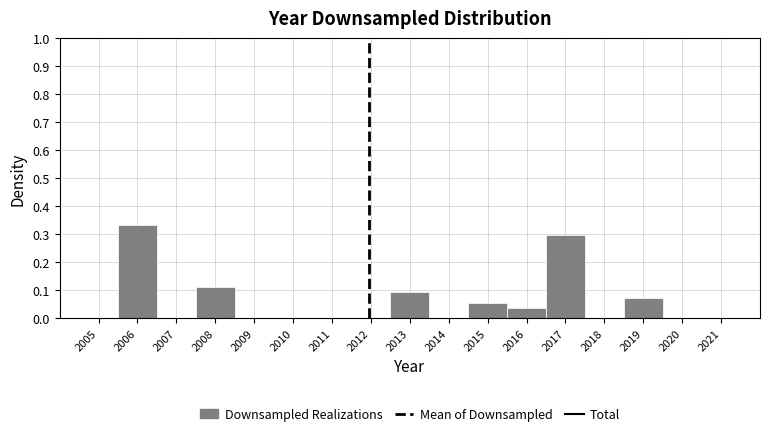

Reading left to right, transcribe this chart: for each bar, give the range it covers on the x-axis and its height. The values are not printed on the chart, so give them approximately, as read against the axis.

2004.5 to 2005.5: 0
2005.5 to 2006.5: 0.33
2006.5 to 2007.5: 0
2007.5 to 2008.5: 0.11
2008.5 to 2009.5: 0
2009.5 to 2010.5: 0
2010.5 to 2011.5: 0
2011.5 to 2012.5: 0
2012.5 to 2013.5: 0.09
2013.5 to 2014.5: 0
2014.5 to 2015.5: 0.06
2015.5 to 2016.5: 0.04
2016.5 to 2017.5: 0.30
2017.5 to 2018.5: 0
2018.5 to 2019.5: 0.07
2019.5 to 2020.5: 0